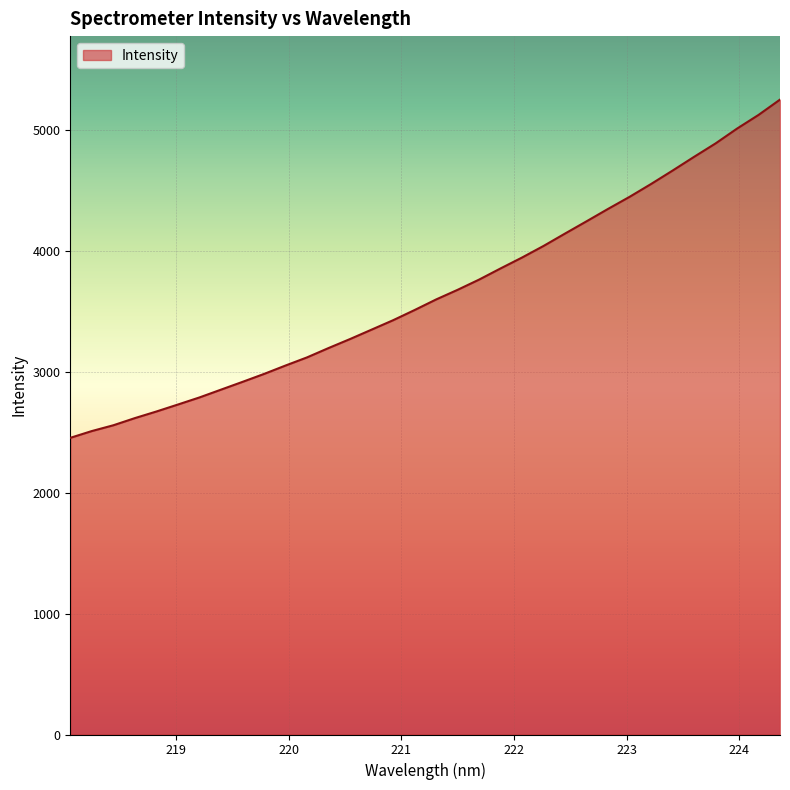

What is the smallest value displayed?

2454.2